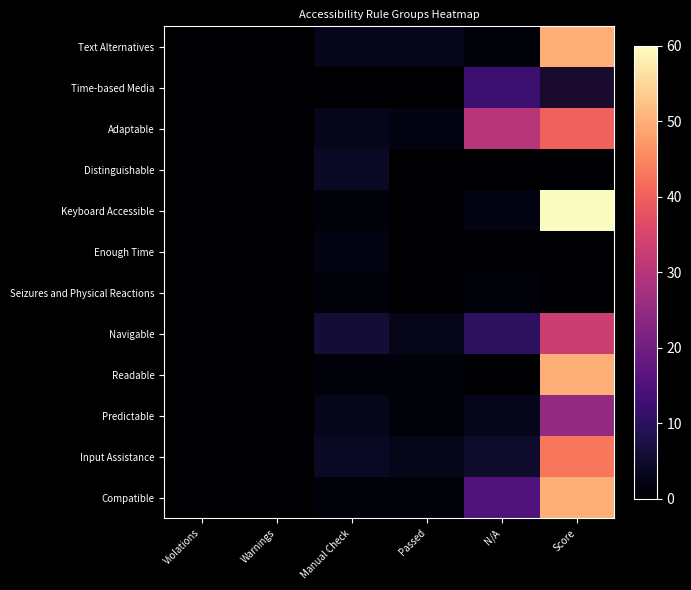

At how many categories does at least one series exceed 29?

2